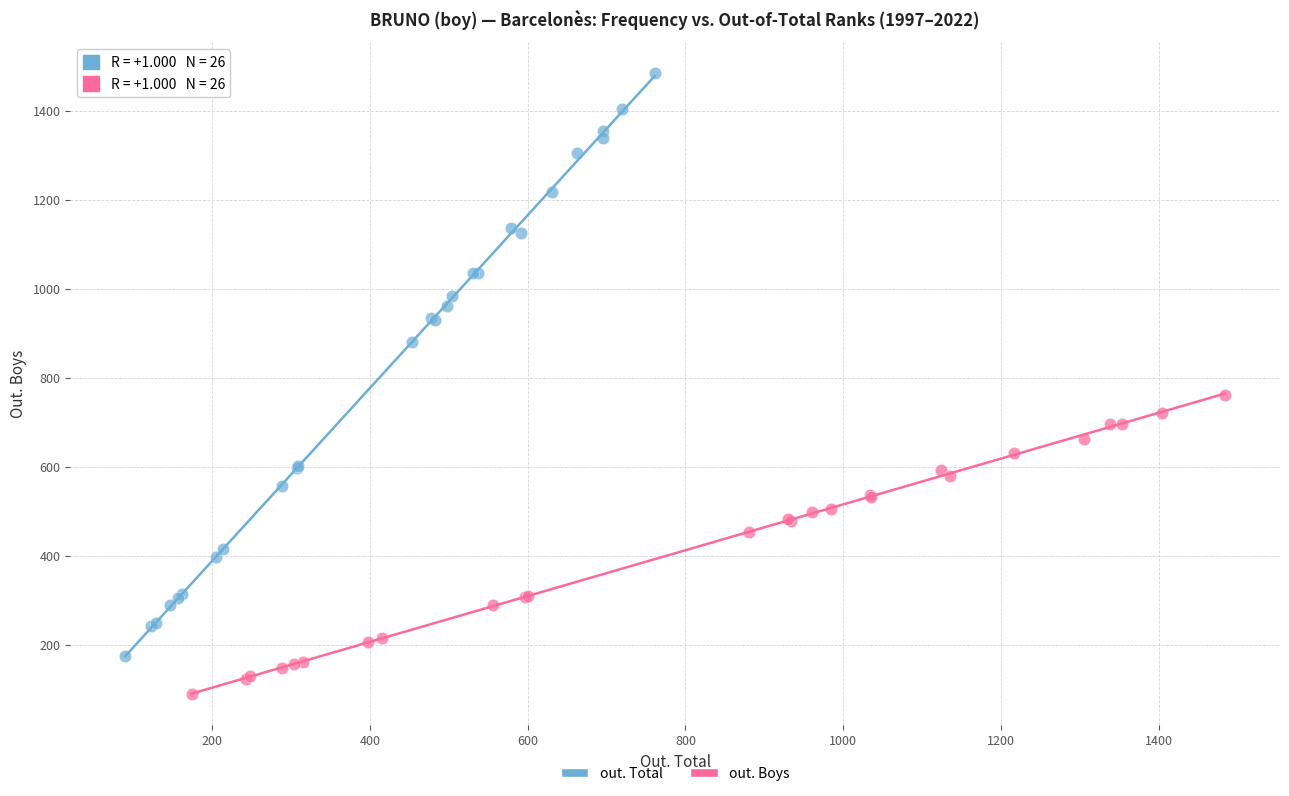

Which series has the widest spread of Y values?

out. Total